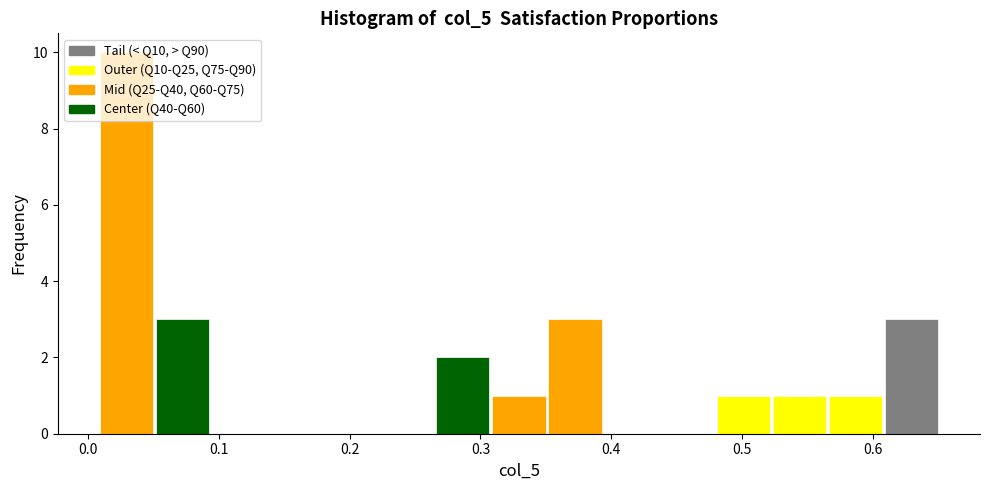

How tall is the bar that spans 0.01 to 0.05 on the x-axis? Neither the bar edges nor the heights are printed on the chart, so give them approximately, as read against the axes.

10